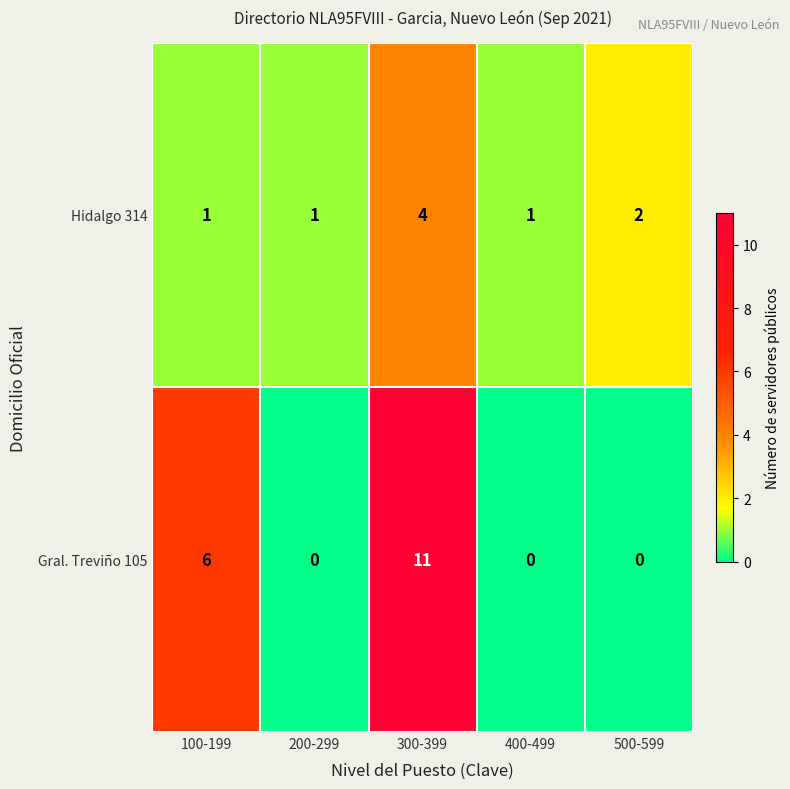

Between 100-199 and 200-299, which series saw the biggest shift?

Gral. Treviño 105